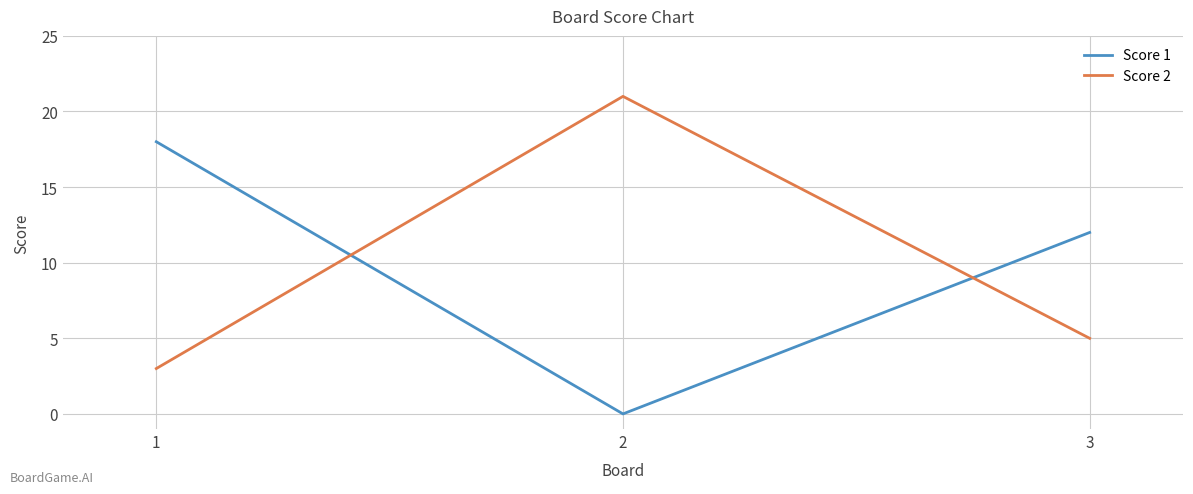

Which series has the largest total across all categories?

Score 1